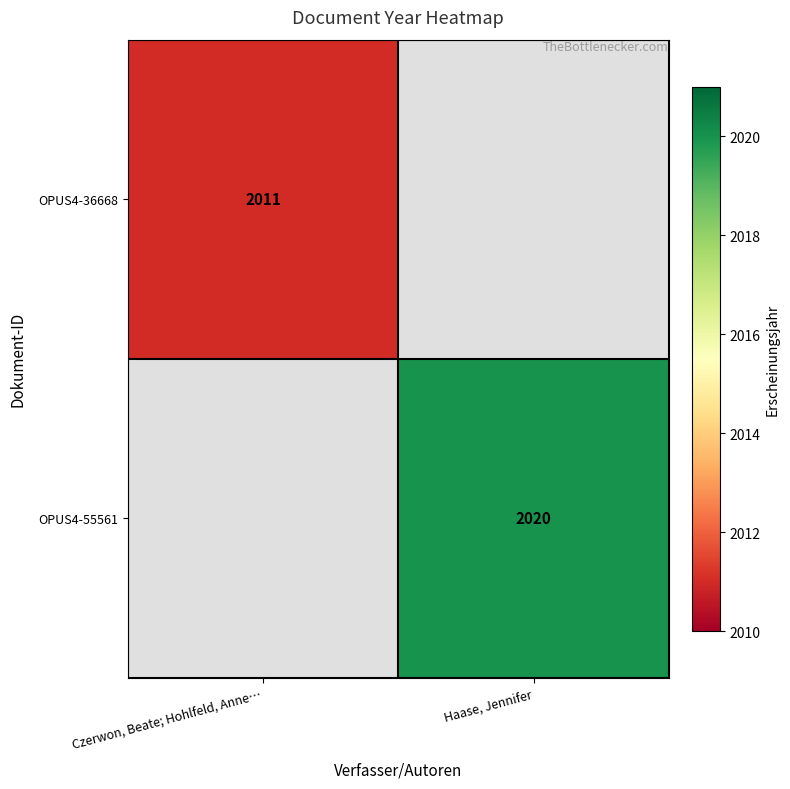

Is the value of OPUS4-55561 at Haase, Jennifer greater than the value of OPUS4-36668 at Czerwon, Beate; Hohlfeld, Anne…?

Yes